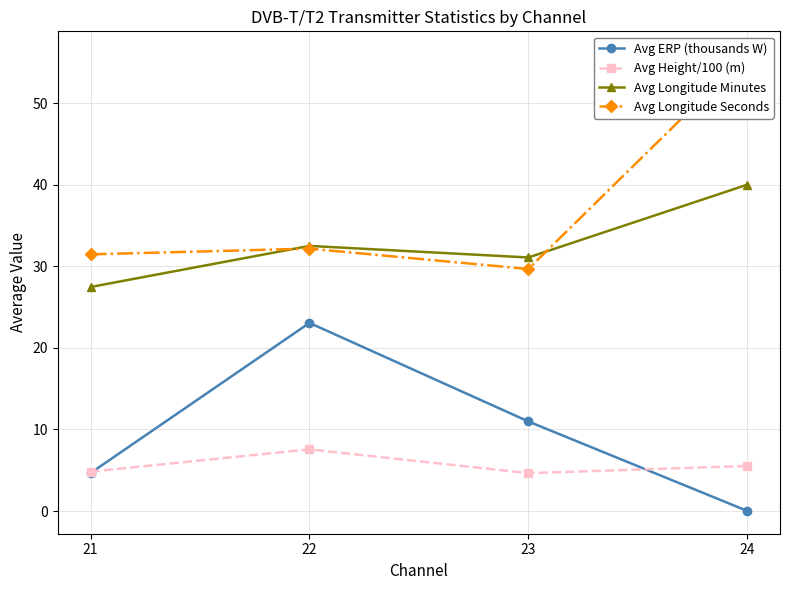

Rank the series at 22 from highest to lowest value.

Avg Longitude Minutes, Avg Longitude Seconds, Avg ERP (thousands W), Avg Height/100 (m)